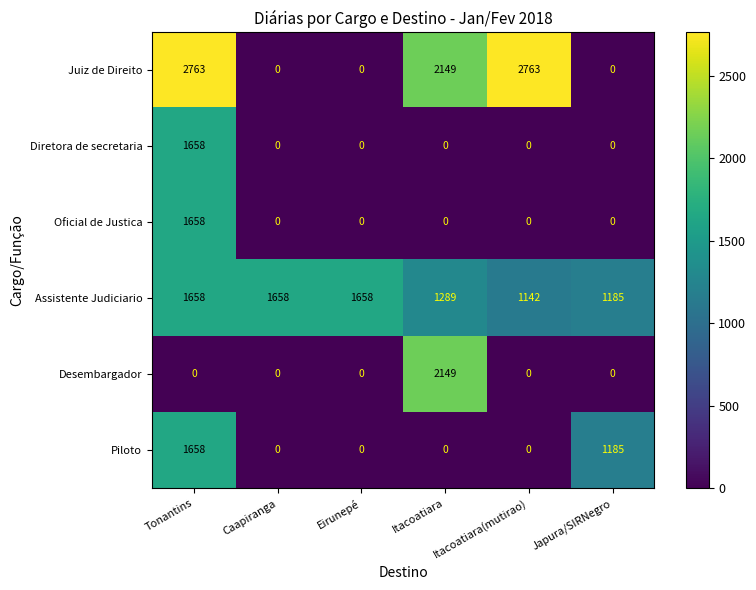

What is the maximum value shown in the chart?

2763